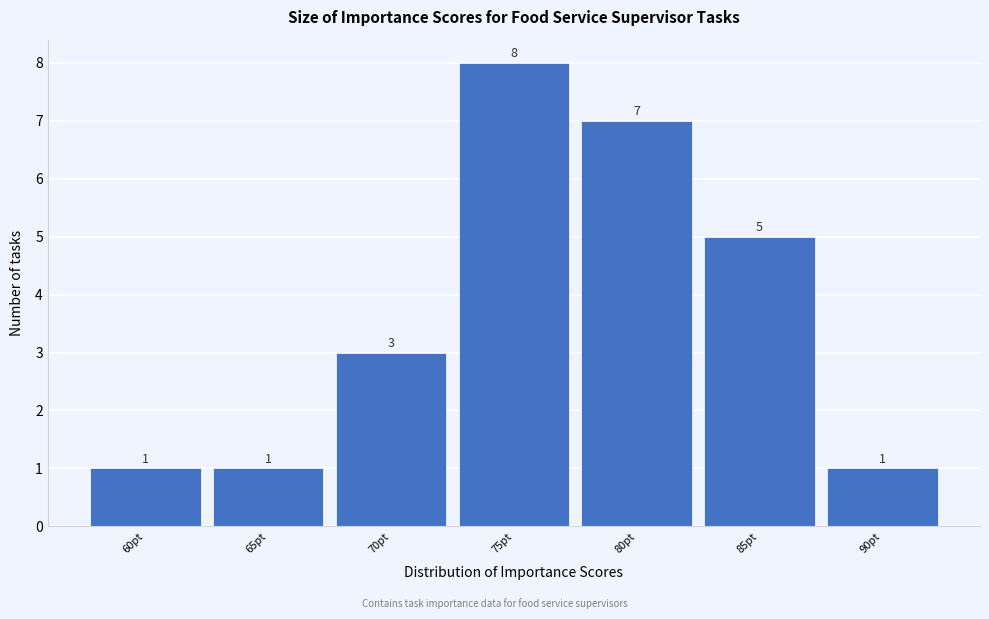

Reading left to right, list all the values displayed in this chart.

60pt=1	65pt=1	70pt=3	75pt=8	80pt=7	85pt=5	90pt=1